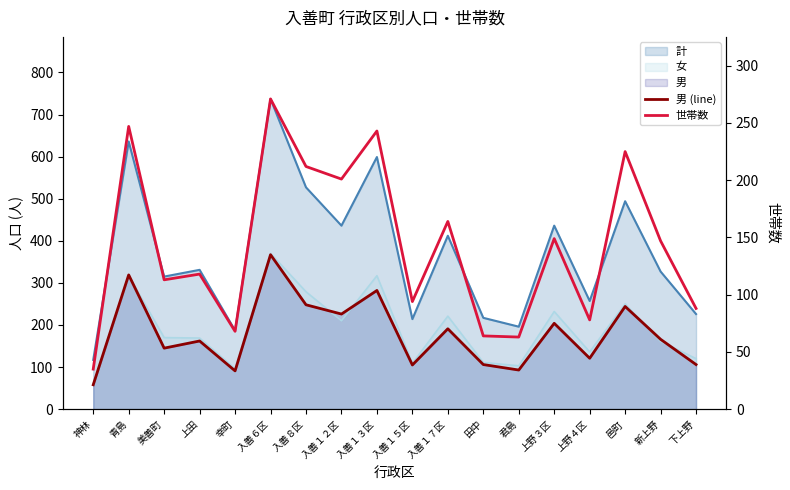

True or false: 世帯数 and 男 (line) cross at least once.

False